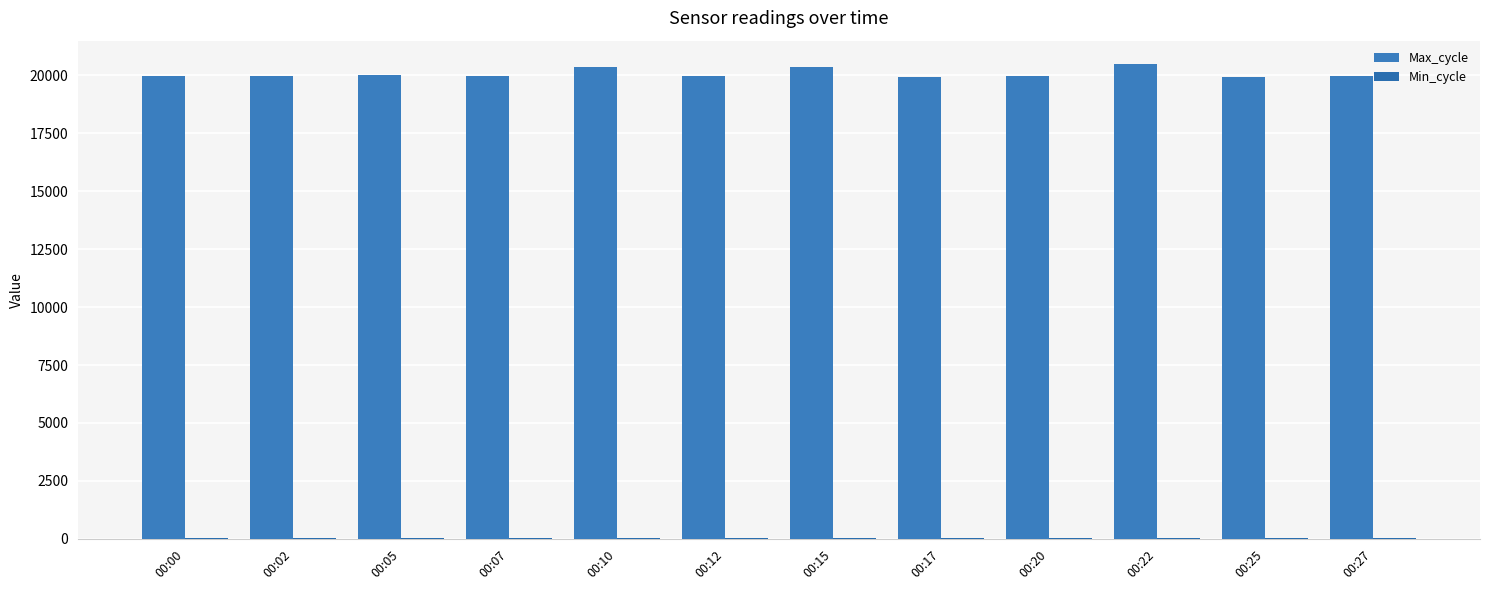

Is the value of Min_cycle at 00:25 greater than the value of Max_cycle at 00:15?

No